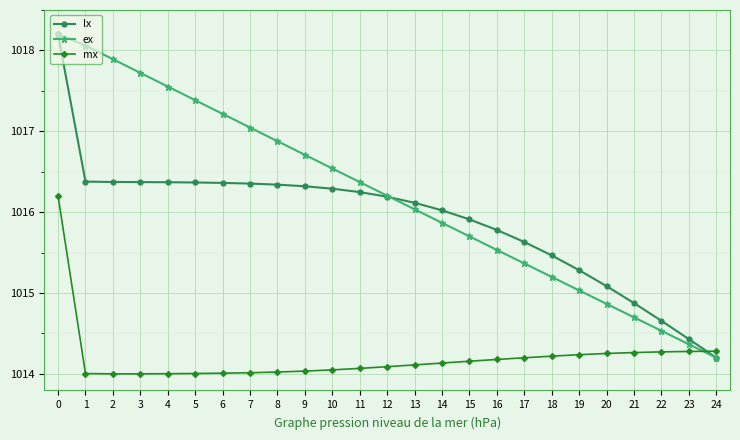

List the series in order of their overall mean, lowest first.

mx, lx, ex